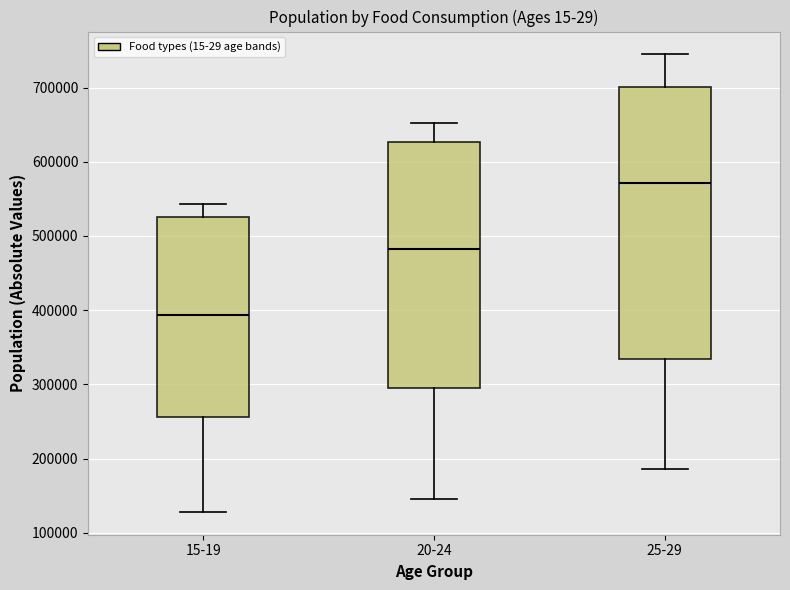

Reading left to right, transcribe this box plot: for each box, give where its median line is, the range the box spans, and where its two whiskers end, as read against the y-axis. The values are not printed on the chart, so give them approximately, as read against the axis.

15-19: median 390000, box 260000 to 530000, whiskers 130000 to 540000
20-24: median 480000, box 290000 to 630000, whiskers 150000 to 650000
25-29: median 570000, box 330000 to 700000, whiskers 190000 to 740000